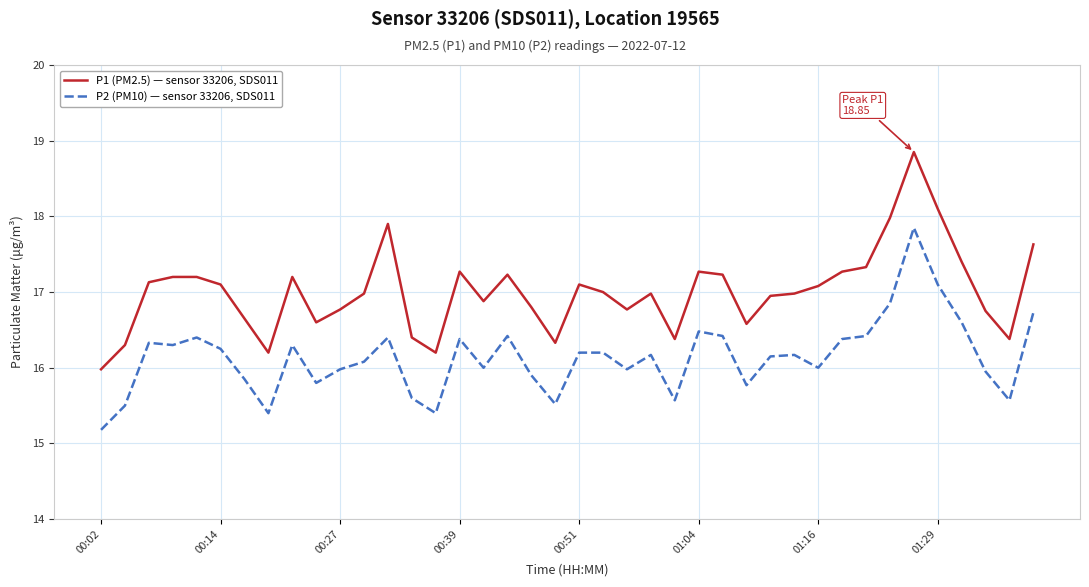

Which series has the largest total across all categories?

P1 (PM2.5) — sensor 33206, SDS011